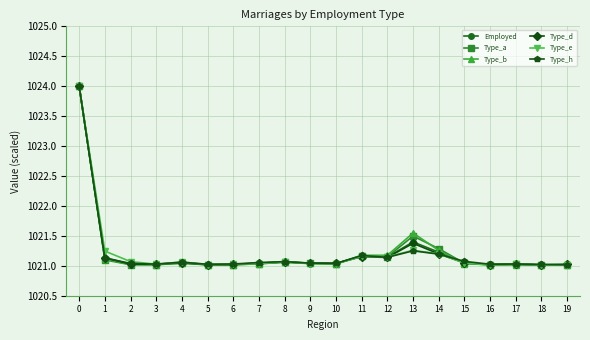

At which label is Employed closest to 1022?

13